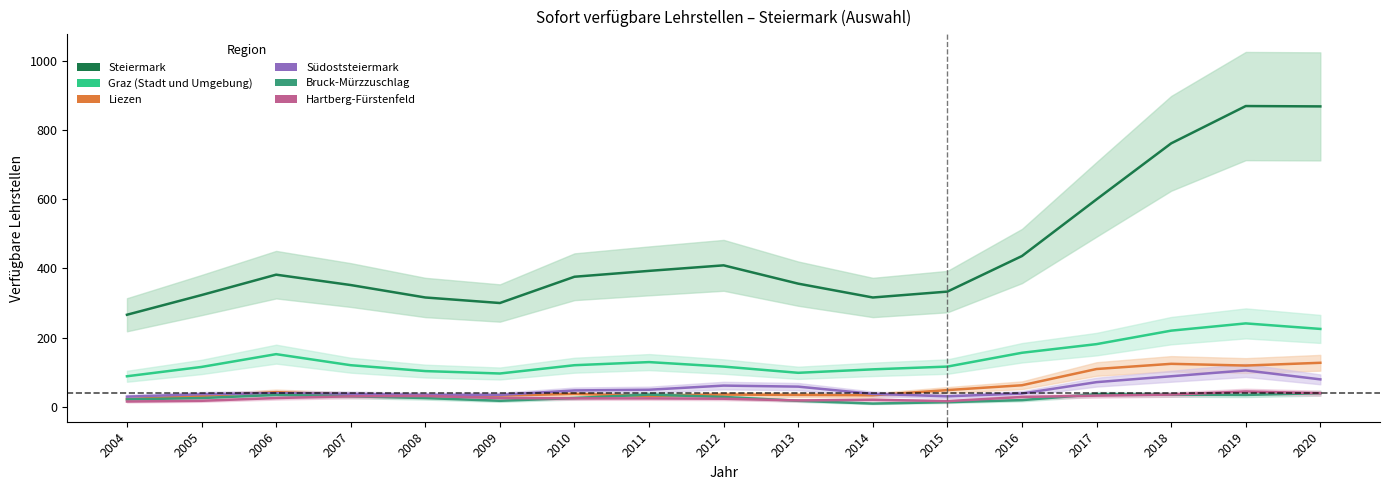

How many lines are shown in the chart?

6